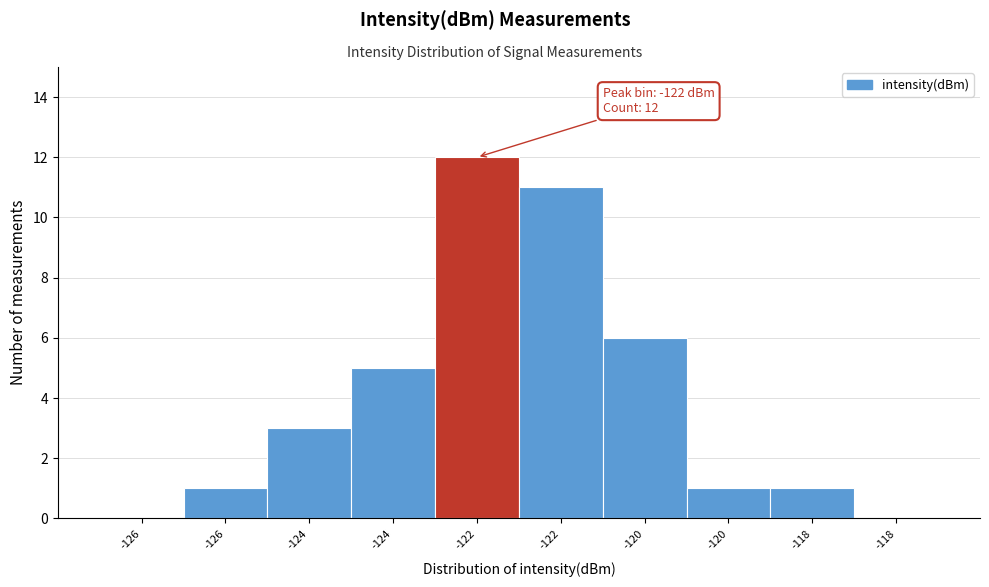

How many categories are shown in the chart?

10